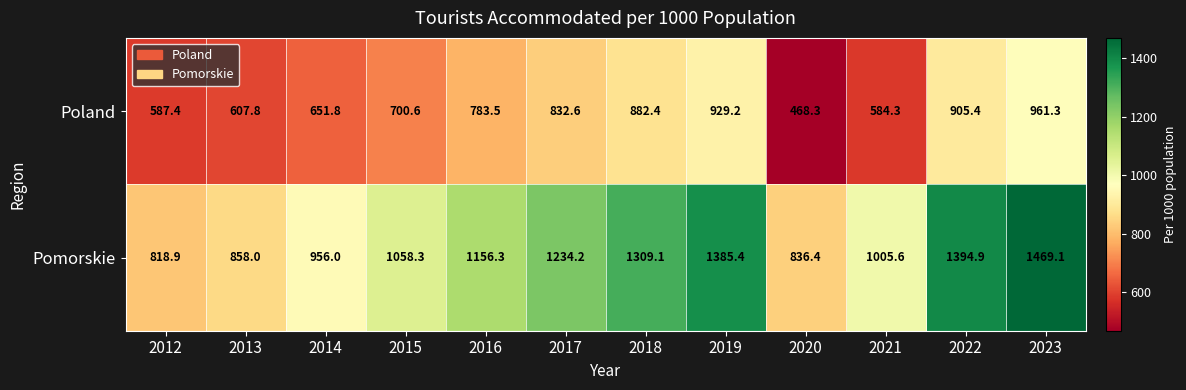

At 2022, list the series in order from smallest to largest.

Poland, Pomorskie